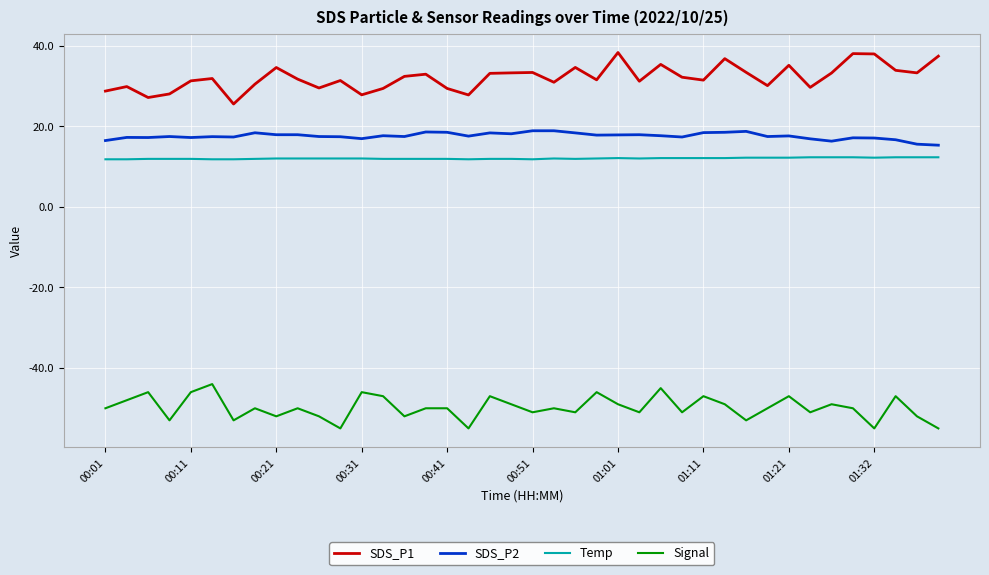

True or false: Signal and SDS_P1 cross at least once.

False